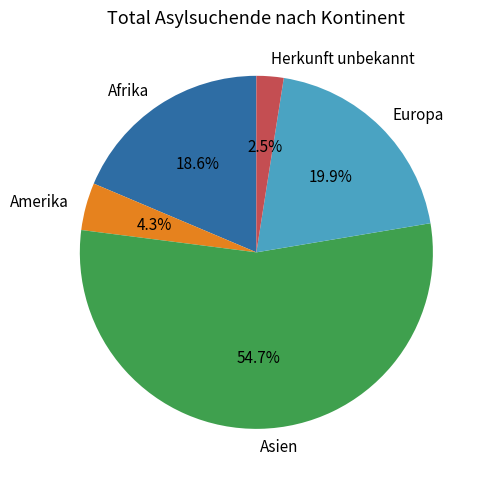

Is it true that Europa is 20% of the pie?

True